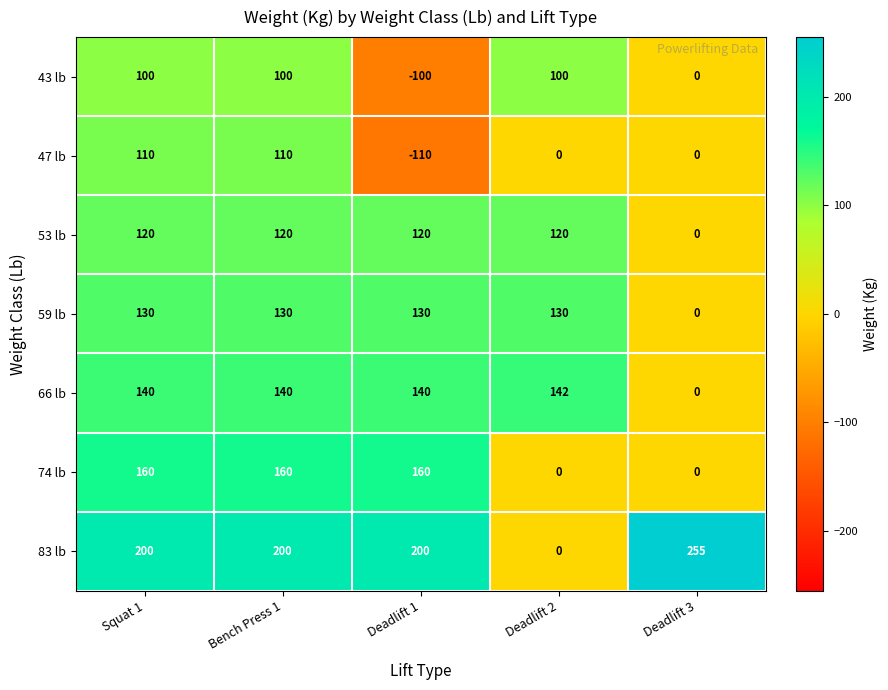

How many data points does each series have?

5